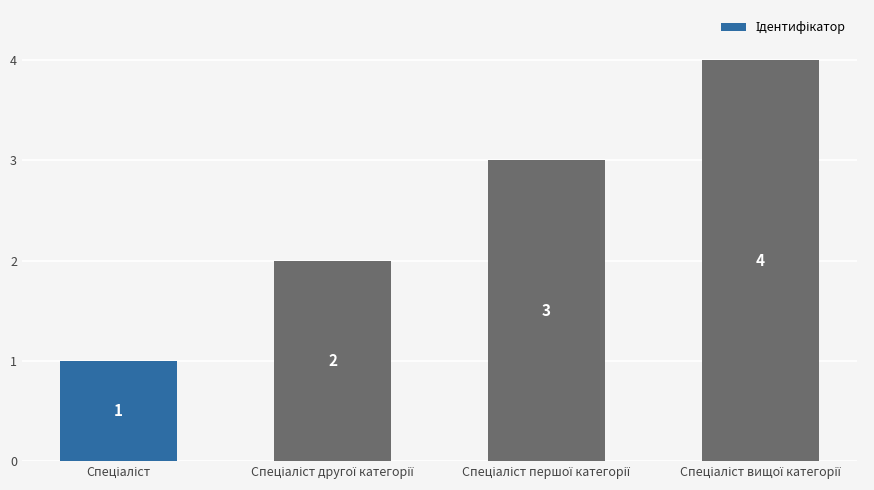

What is the value of the 2nd bar from the left?

2